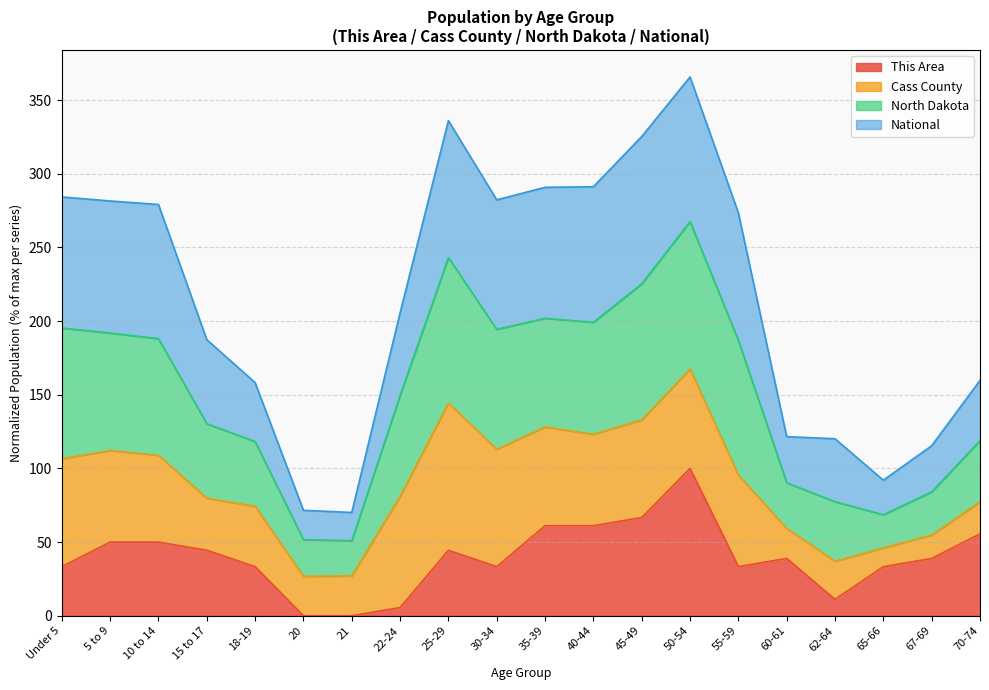

True or false: This Area has a value of 55.6 at 70-74.

True